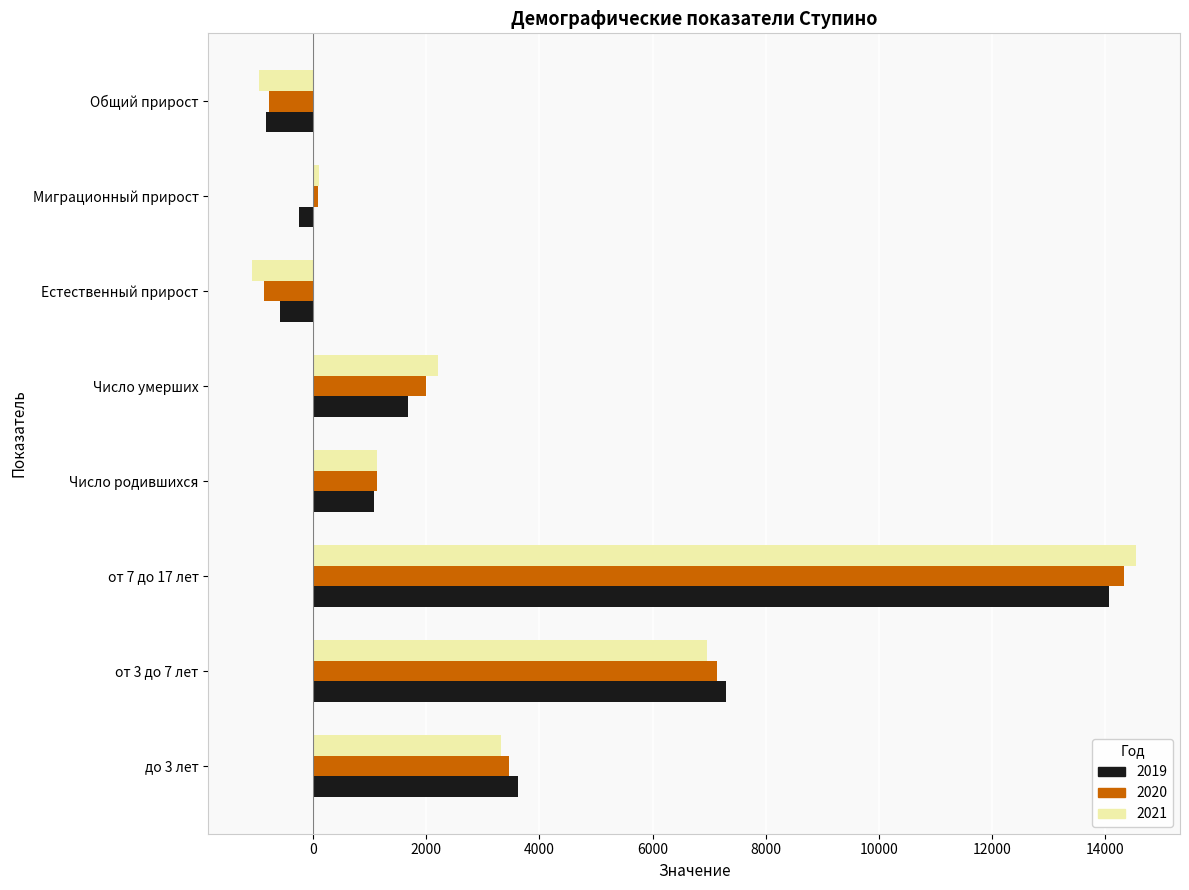

What is the minimum value for 2021?

-1075